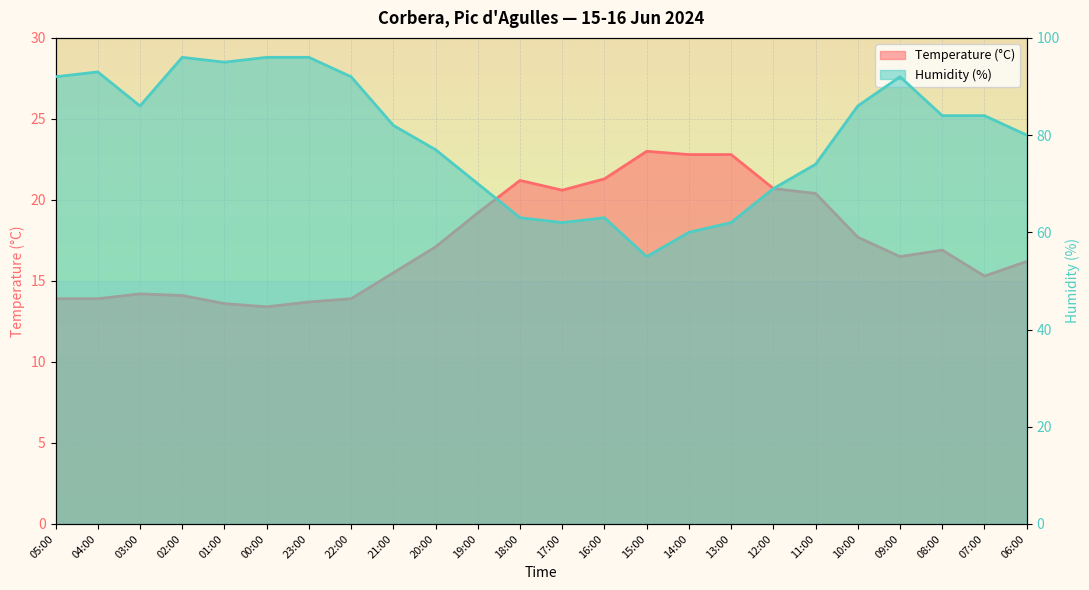

What is the label of the 16th point from the left?

14:00